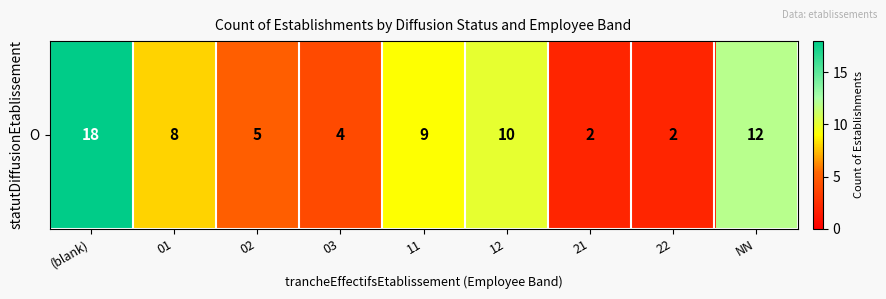

List the labels in order of value, largest first.

(blank), NN, 12, 11, 01, 02, 03, 21, 22